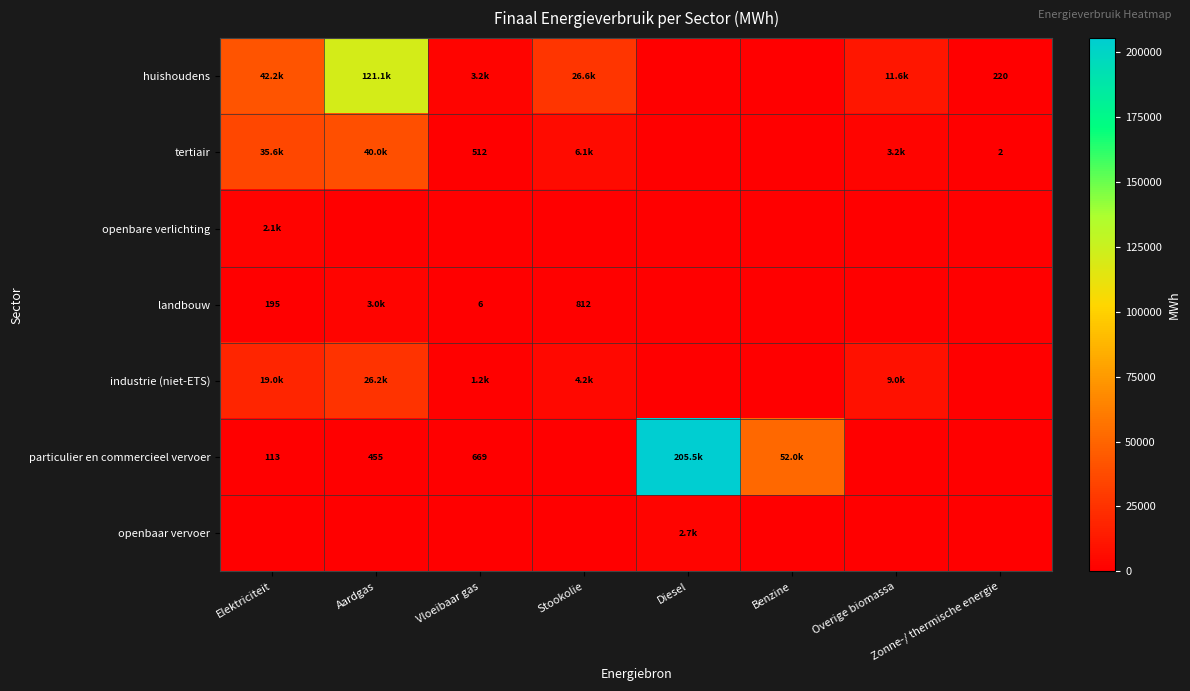

What is the total value across all series at Diesel?

208130.6